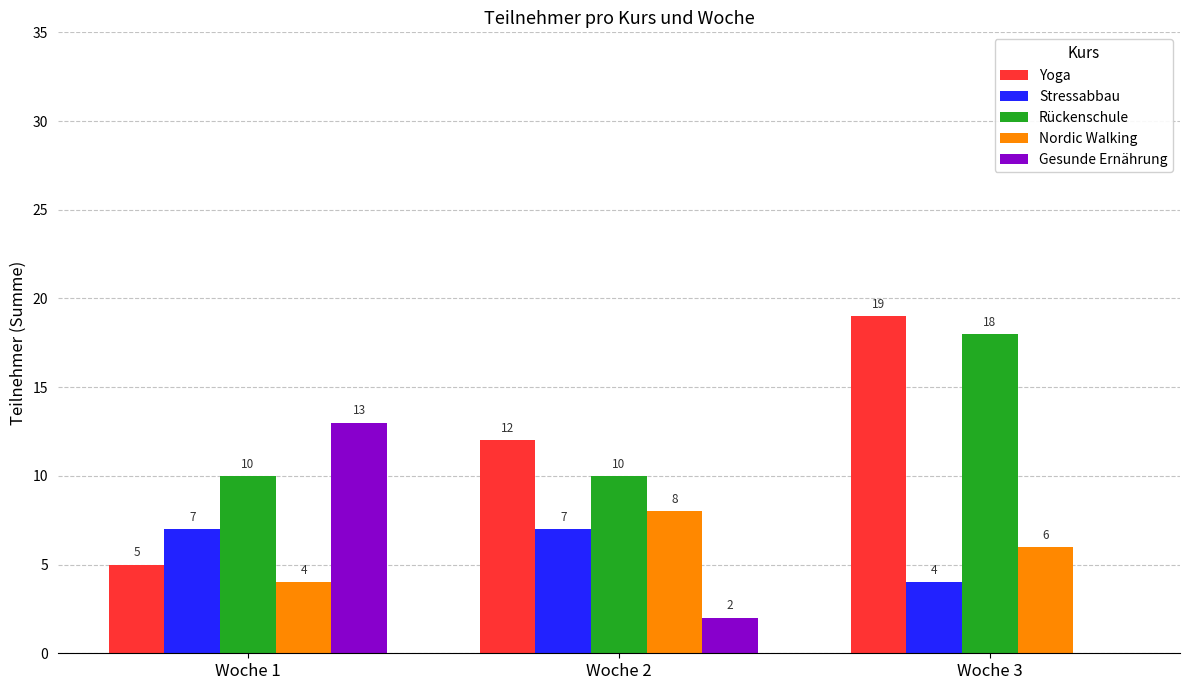

The value of Stressabbau at Woche 3 is 4. True or false?

True